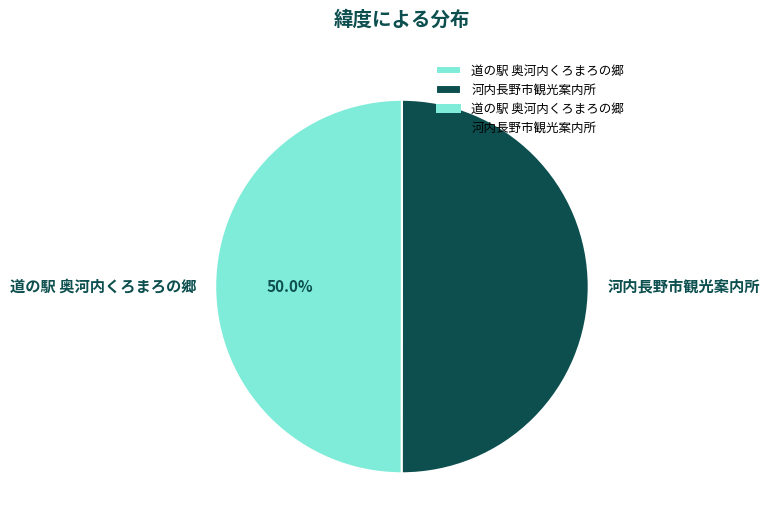

How many segments does this pie chart have?

2